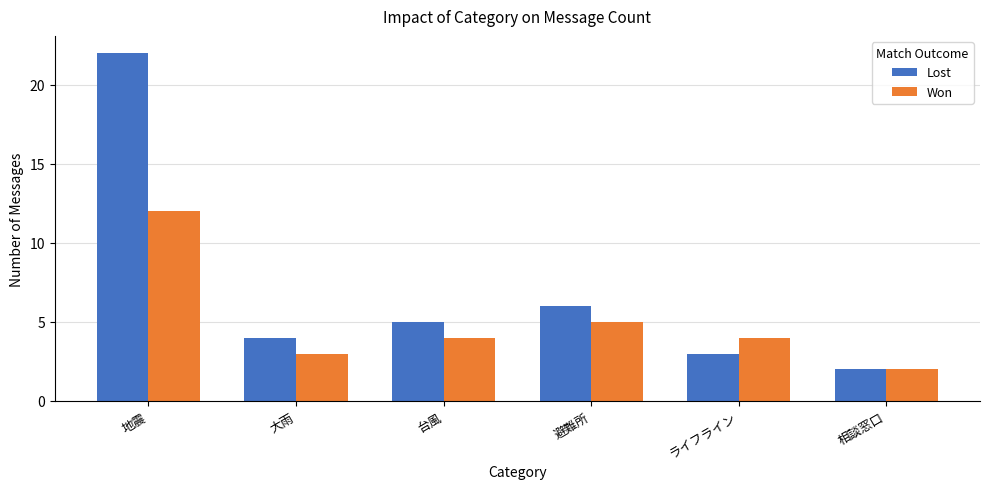

What is the spread (max minus min) of values at 台風?

1